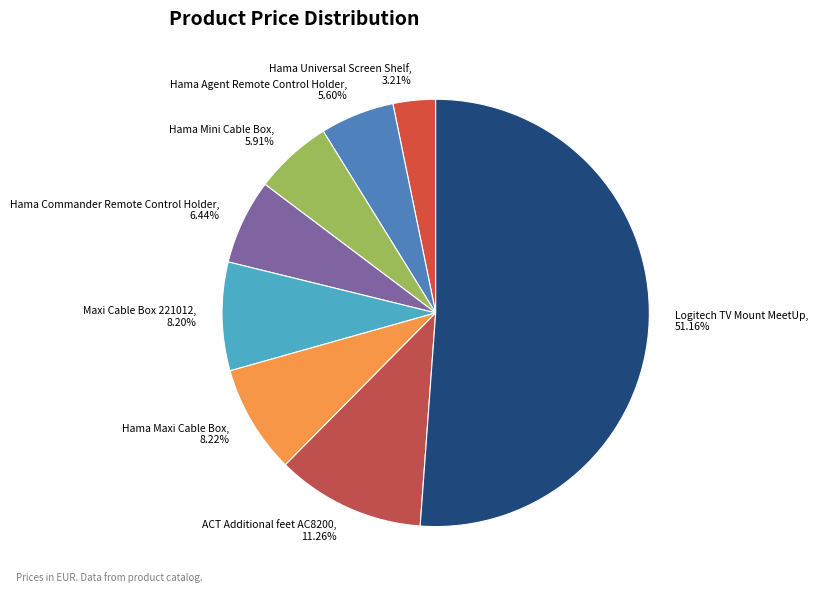

Is the sum of Hama Universal Screen Shelf and Hama Maxi Cable Box greater than half?

No